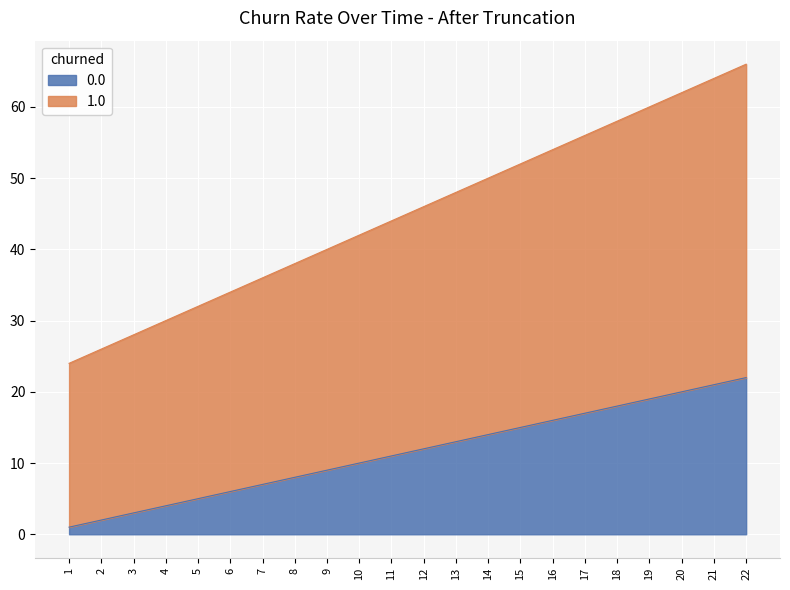

True or false: 0.0 and 1.0 cross at least once.

False